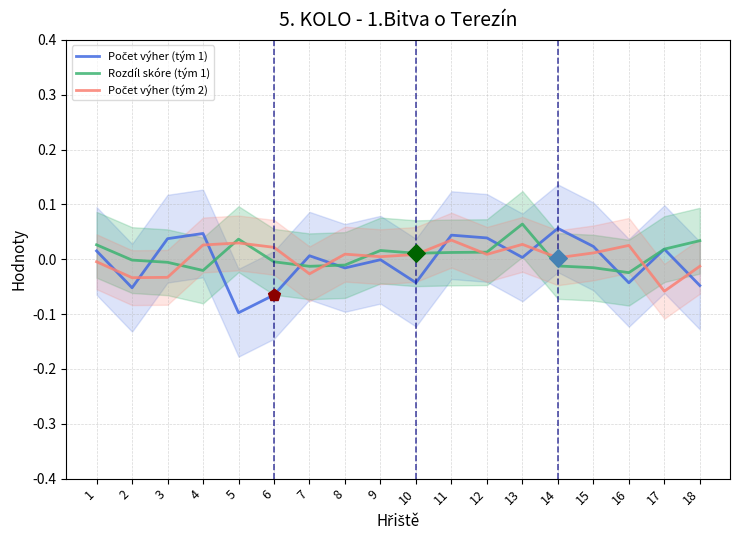

Which series has the largest total across all categories?

Rozdíl skóre (tým 1)